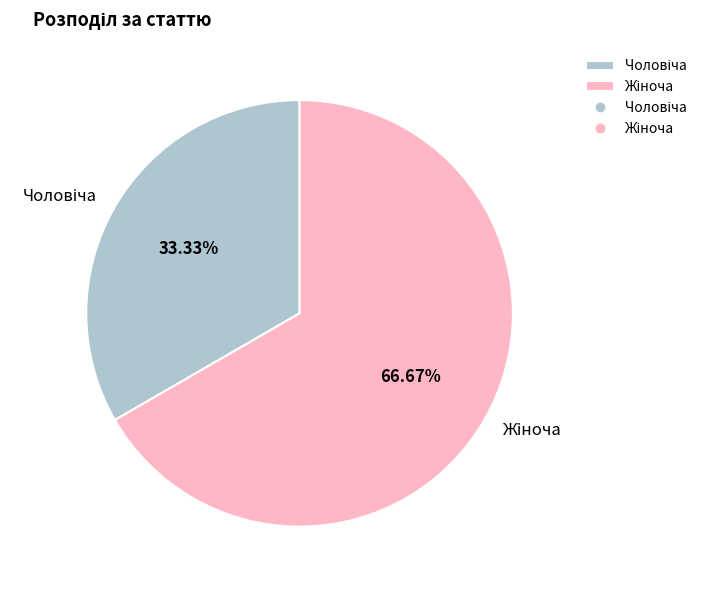

Is there a majority slice in this chart?

Yes